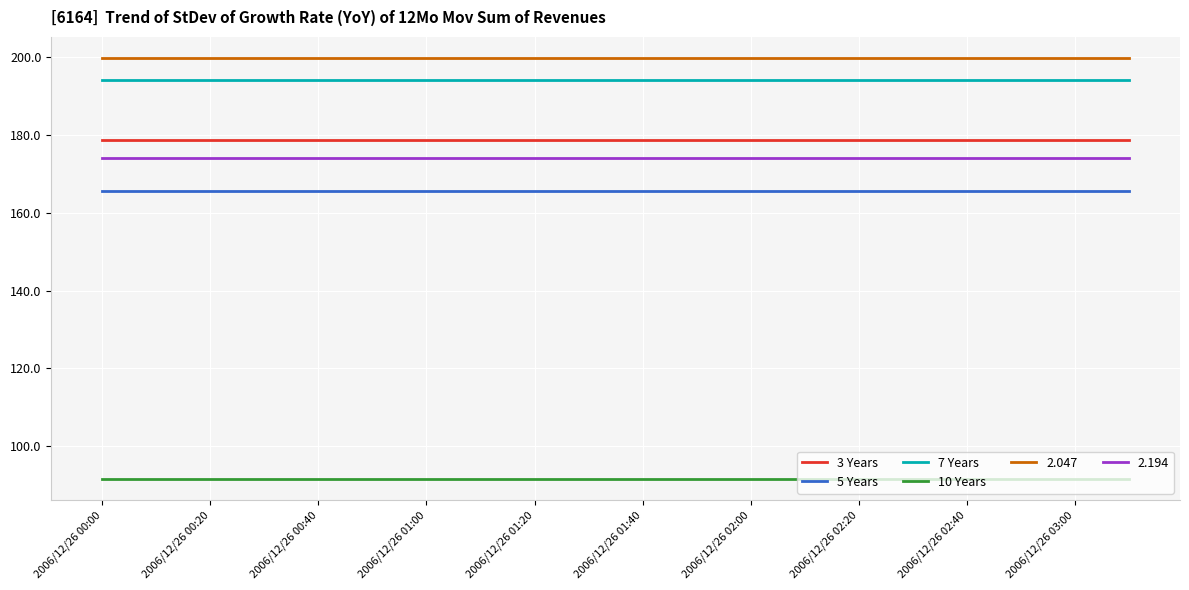

Which series has the largest total across all categories?

2.047